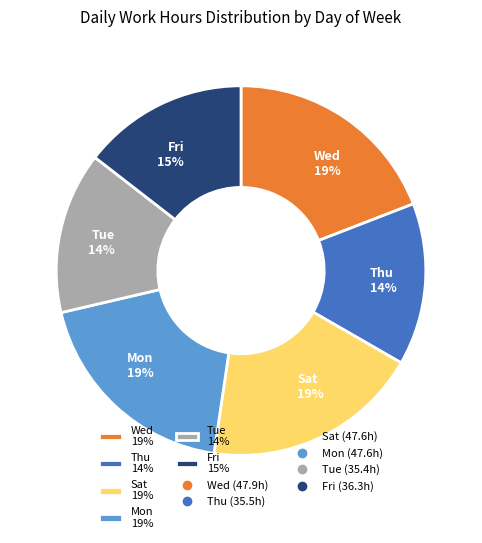

Does any single category account for the majority?

No